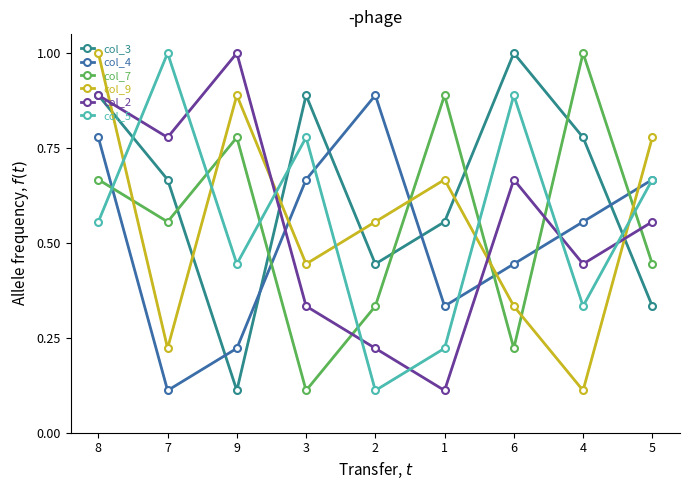

The col_4 series shows 0.4 at 2. True or false?

False